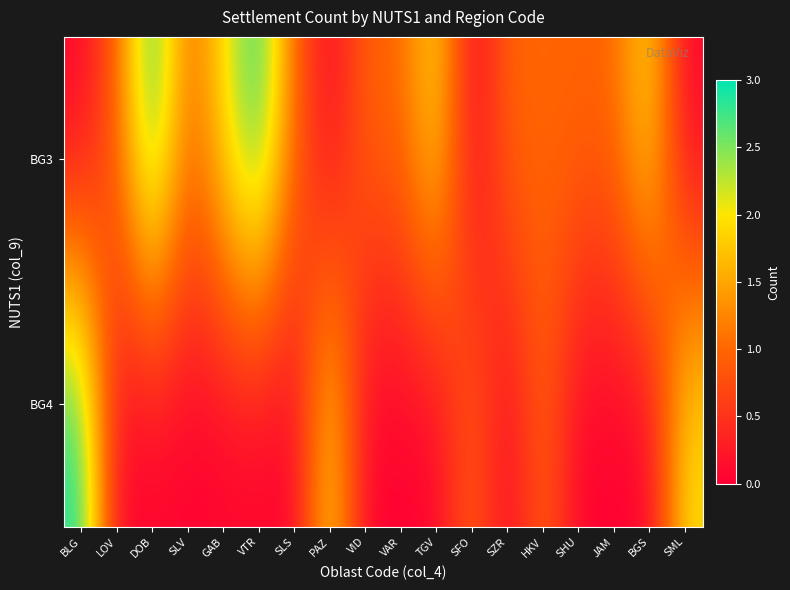

Reading left to right, list all the values displayed in this chart.

BG3: BLG=0	LOV=1	DOB=3	SLV=1	GAB=2	VTR=3	SLS=1	PAZ=0	VID=1	VAR=1	TGV=2	SFO=0	SZR=1	HKV=1	SHU=1	JAM=1	BGS=2	SML=0
BG4: BLG=3	LOV=0	DOB=0	SLV=0	GAB=0	VTR=0	SLS=0	PAZ=2	VID=0	VAR=0	TGV=0	SFO=1	SZR=0	HKV=1	SHU=0	JAM=0	BGS=0	SML=2